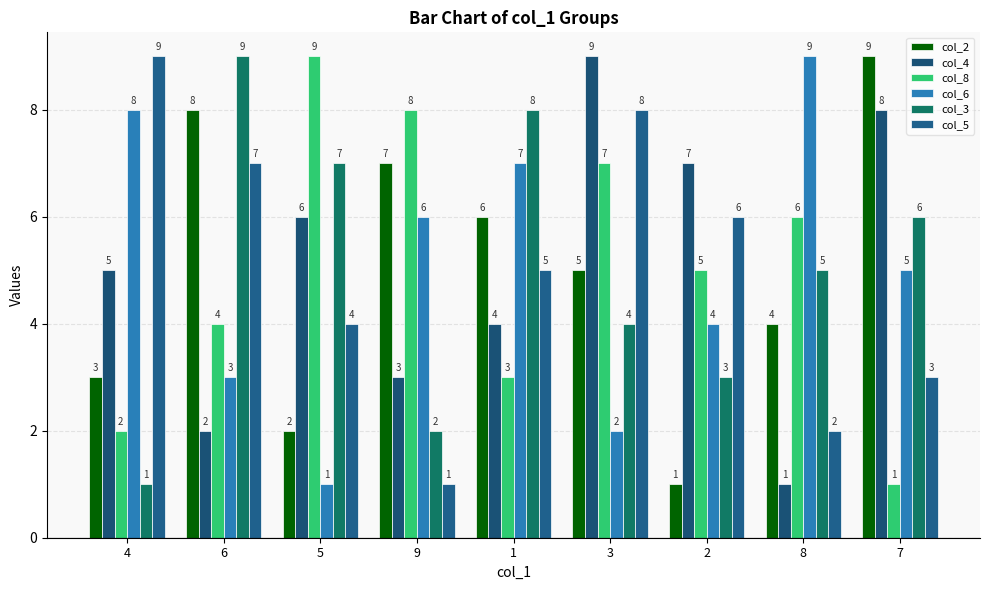

What is the sum of the col_5 values at 5 and 9?

5